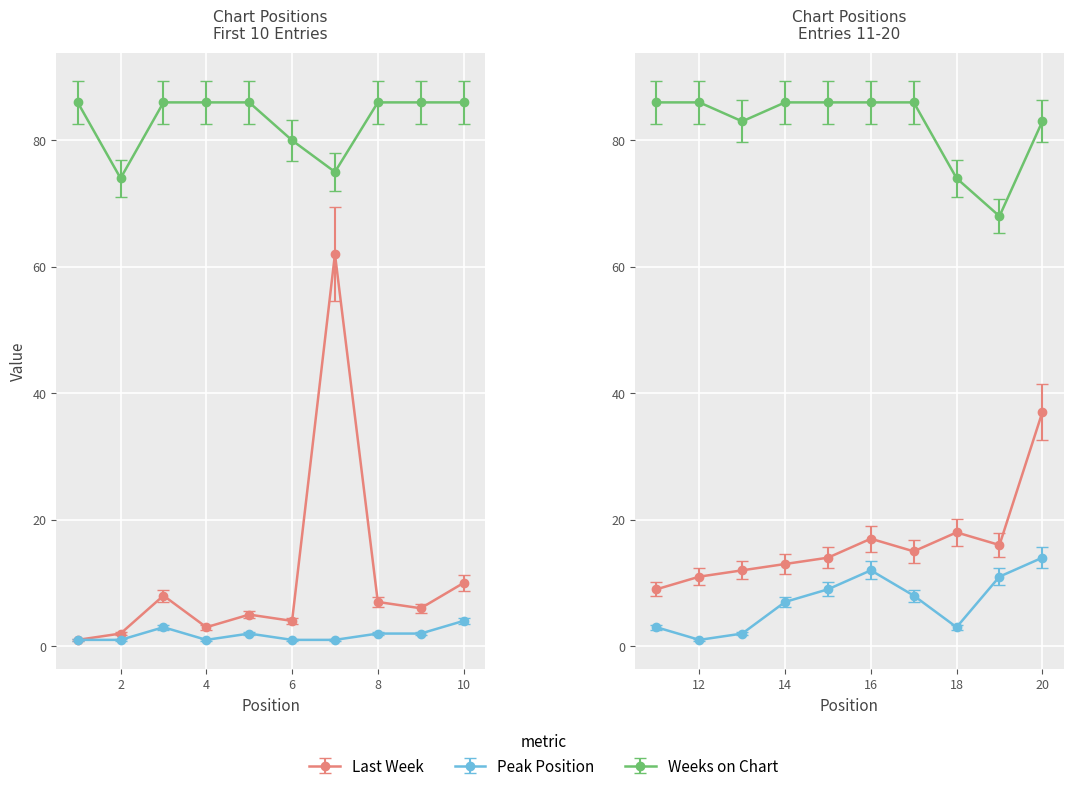

The Peak Position series shows 4 at 17. True or false?

False